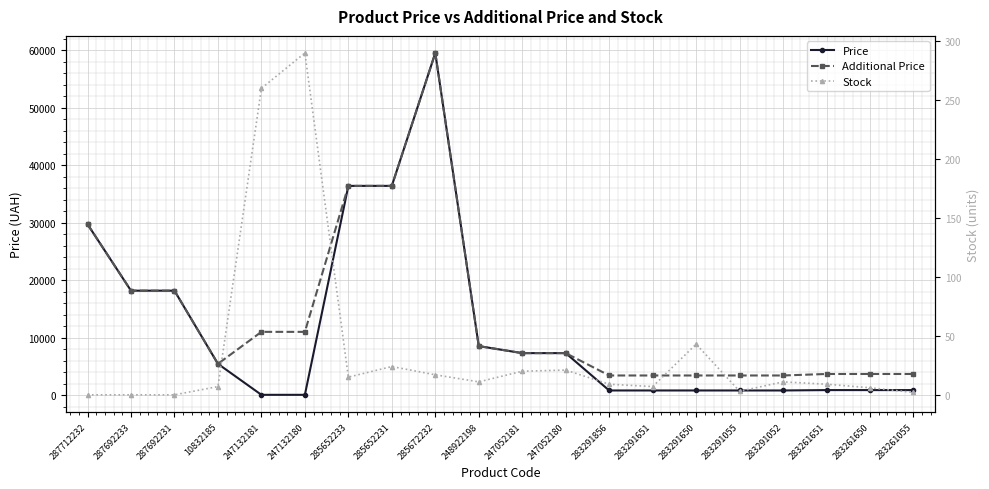

Is the value of Additional Price at 247132181 greater than the value of Stock at 248922198?

Yes